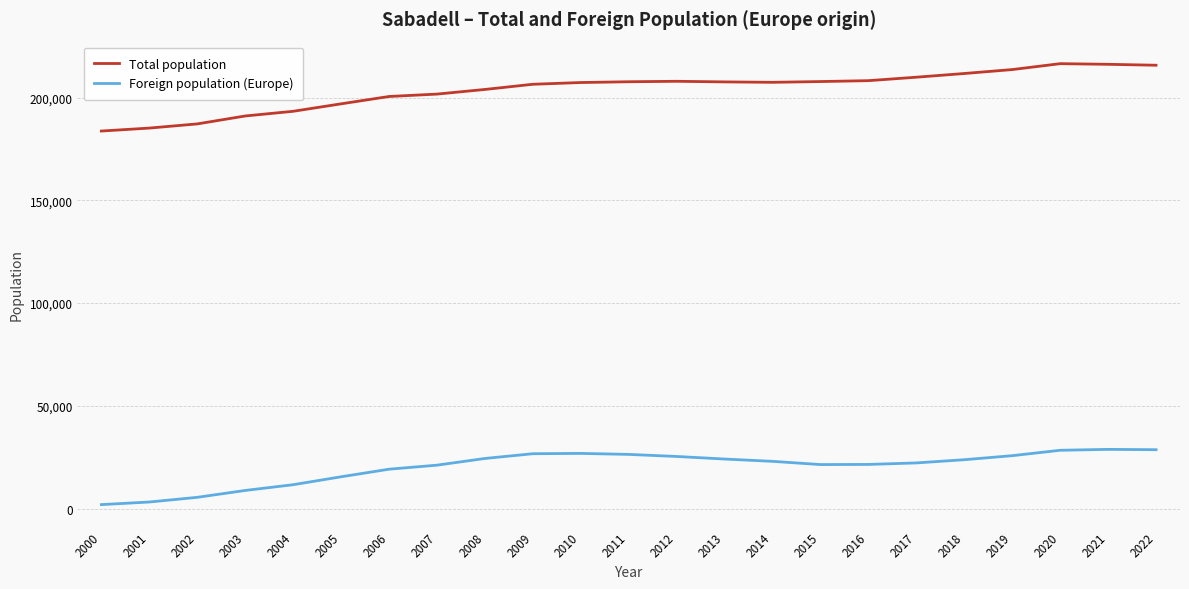

How many lines are shown in the chart?

2